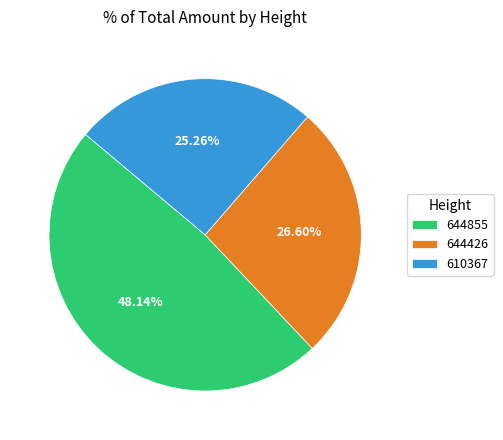

Combined, what portion of the pie is 644855 and 610367?

73.4%